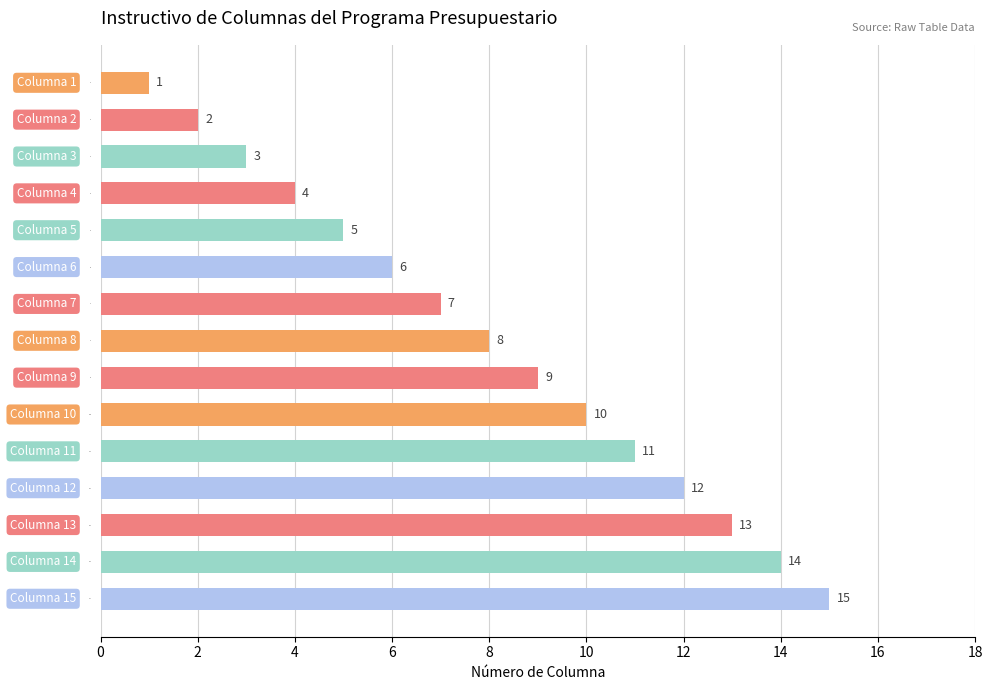

What is the minimum value shown in the chart?

1